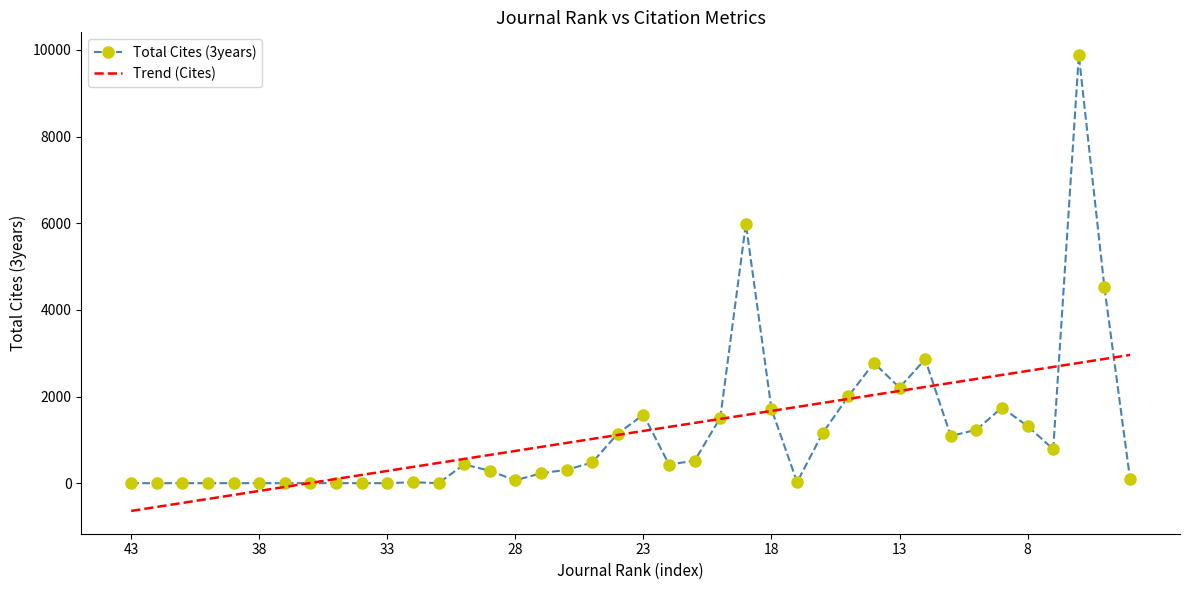

What is the minimum value shown in the chart?

-640.9